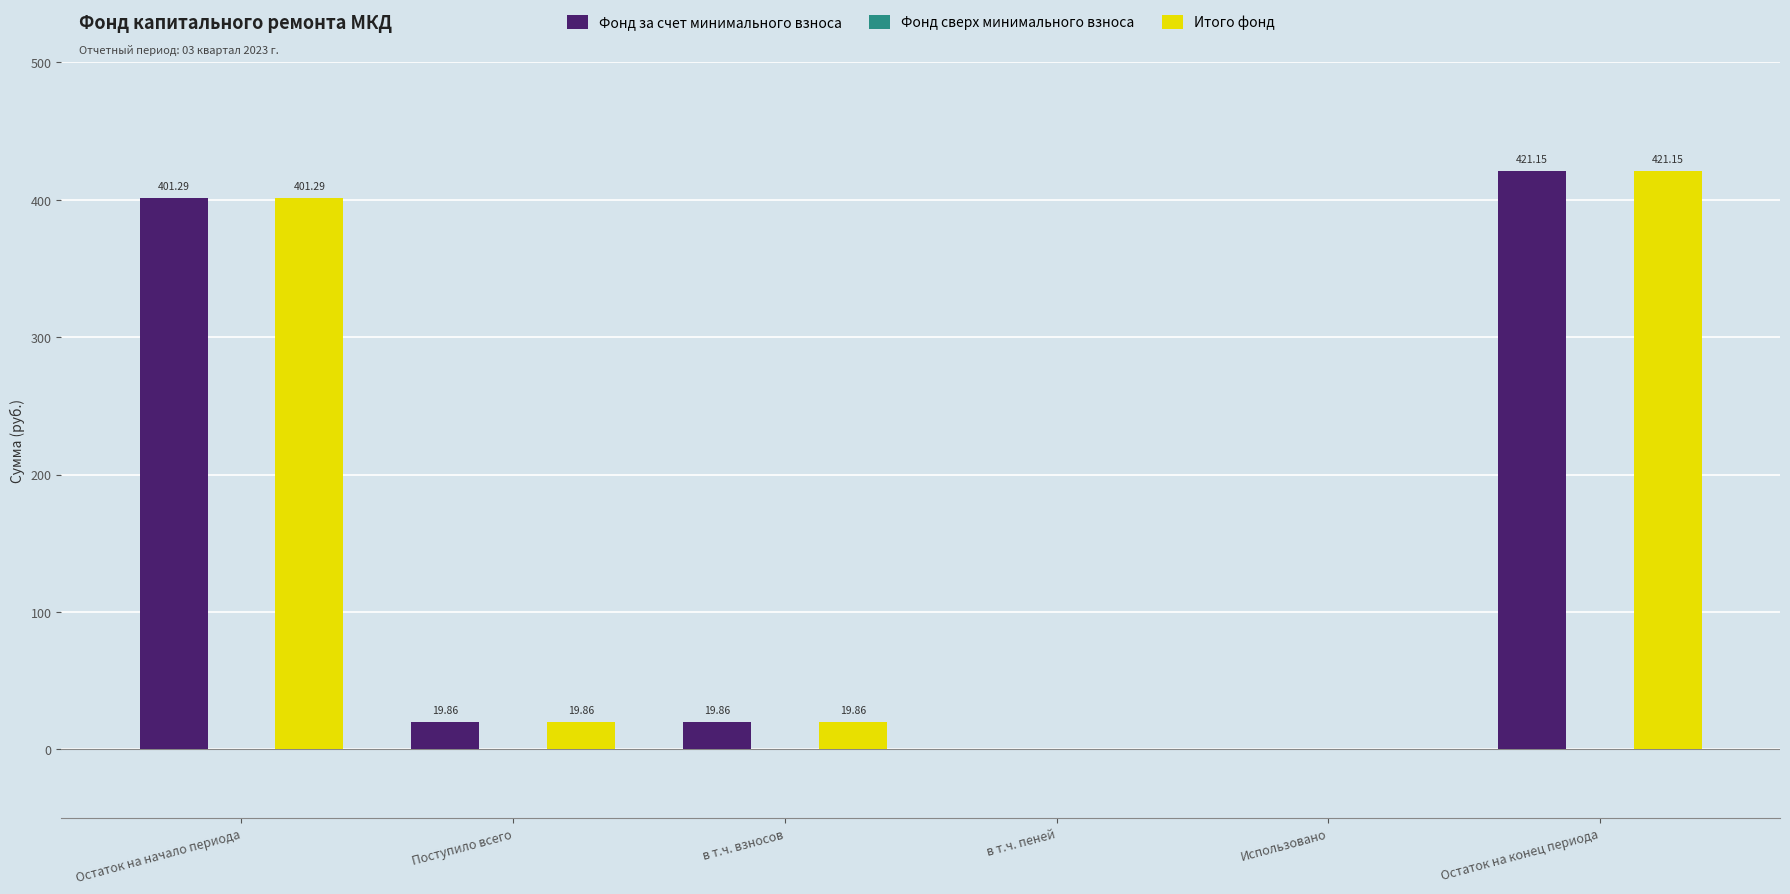

Is it true that Фонд за счет минимального взноса equals 401.3 at Остаток на начало периода?

True